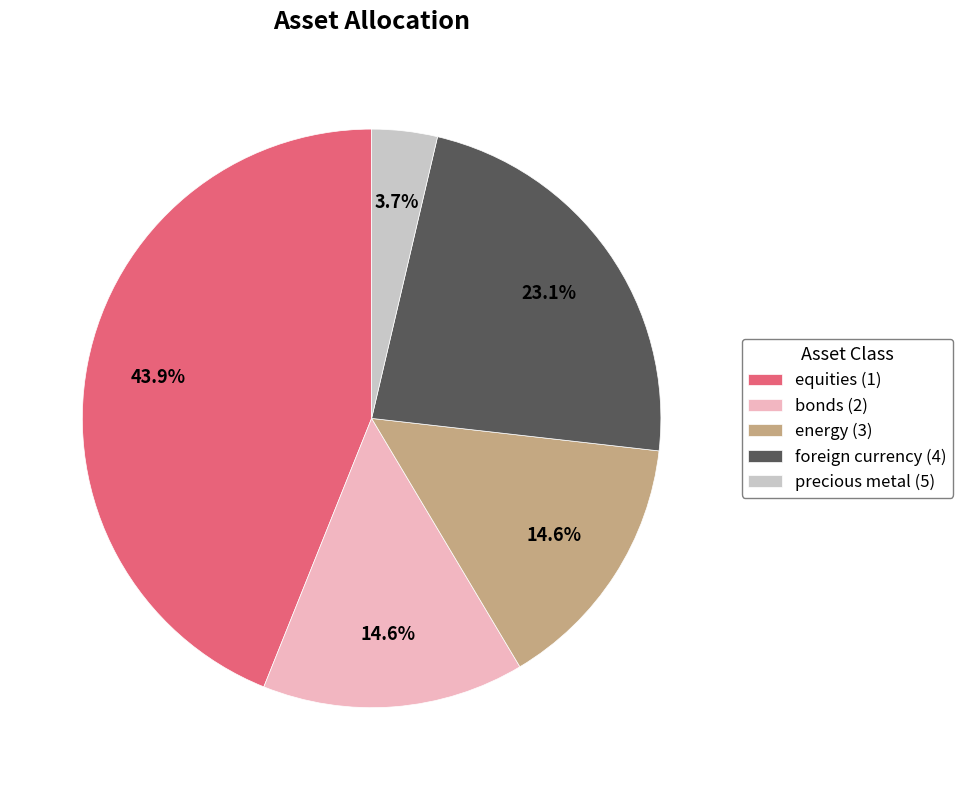

Which has a higher value, bonds (2) or foreign currency (4)?

foreign currency (4)